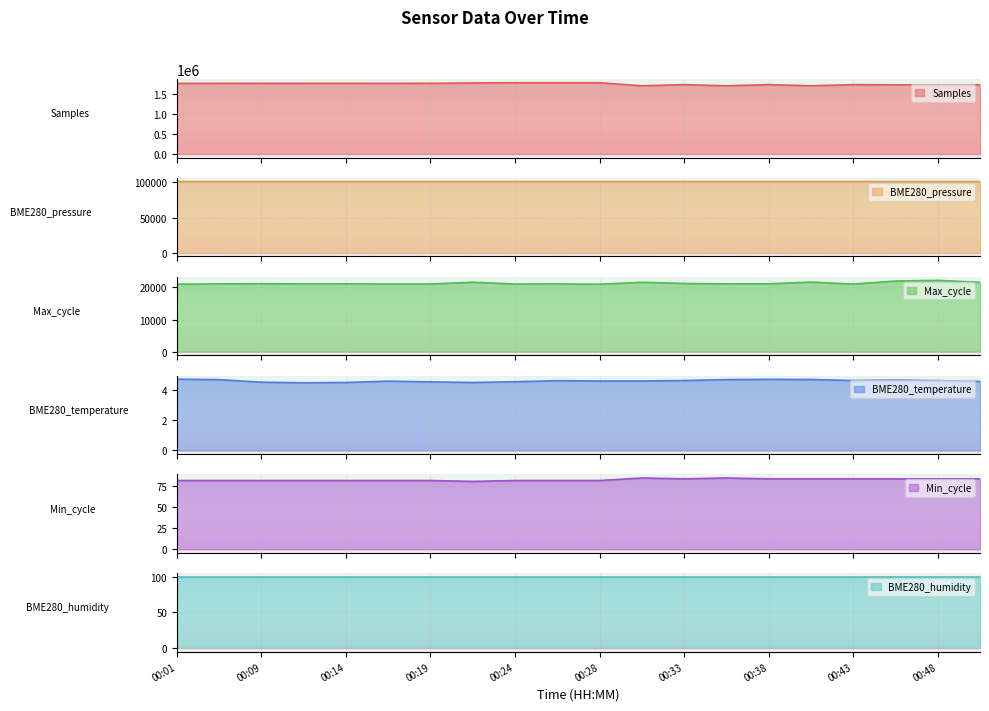

Between 00:31 and 00:51, which is larger?

00:51